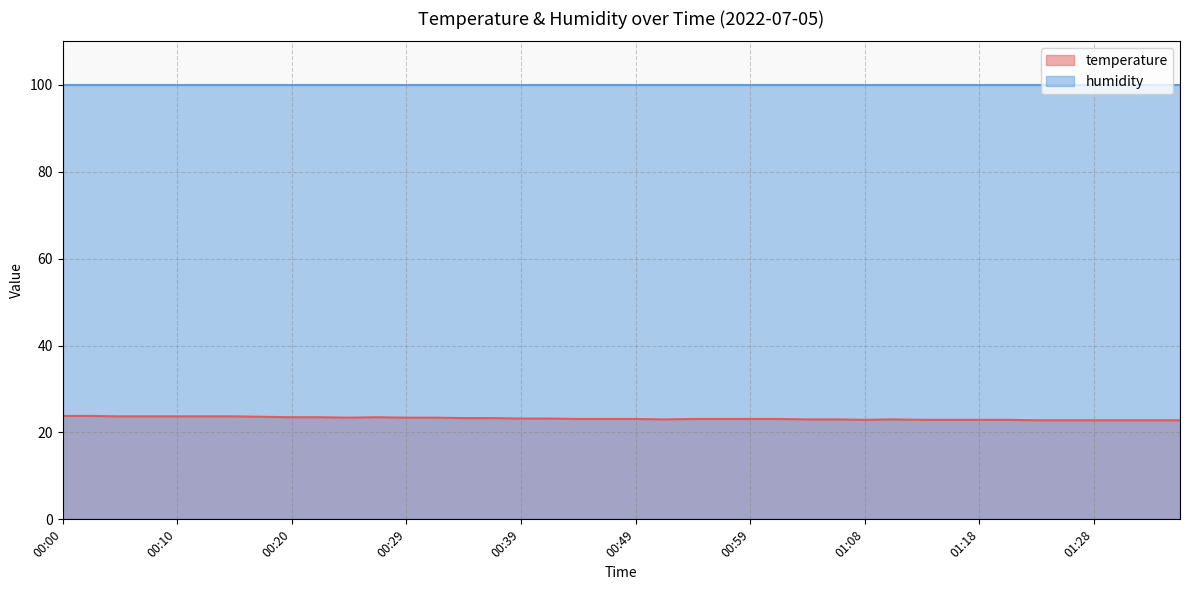

Does the chart have visible grid lines?

Yes